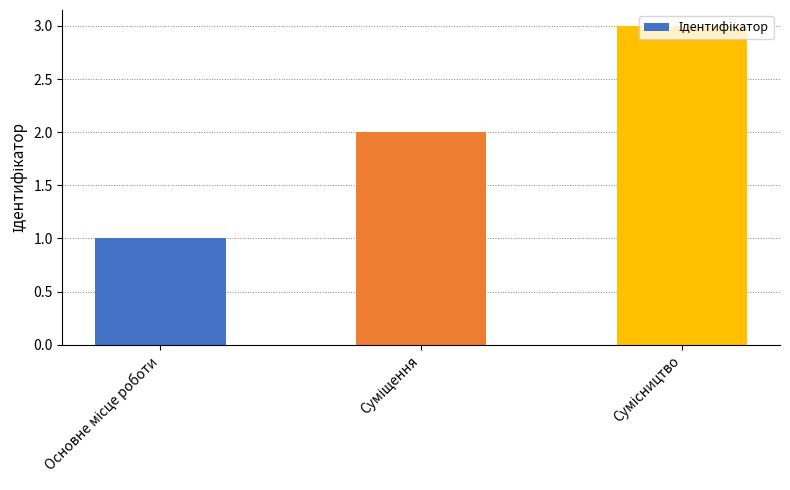

What is the sum of all values?

6